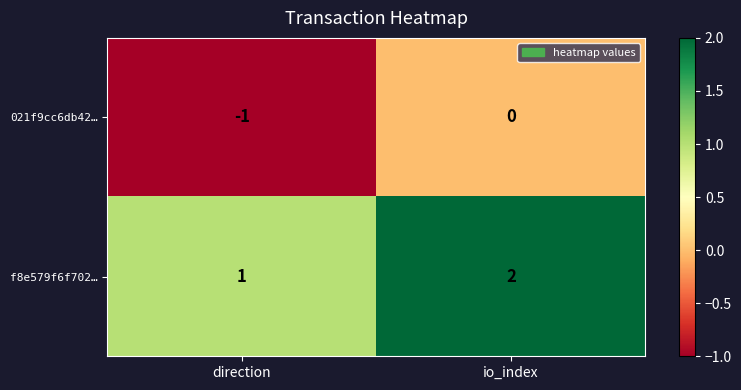

What is the sum of all f8e579f6f702… values?

3